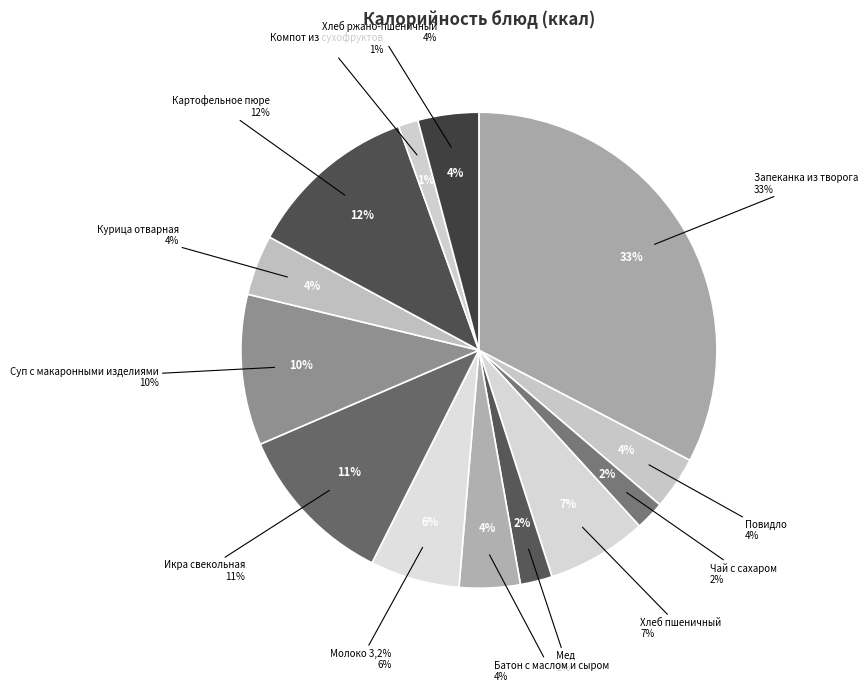

Does any single category account for the majority?

No